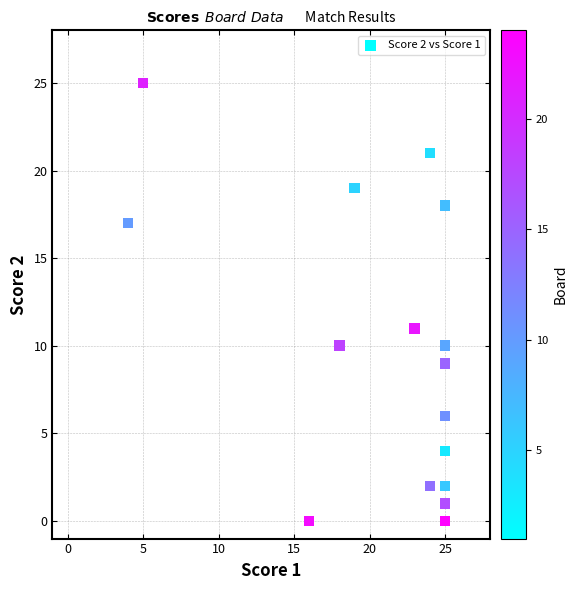

What Y value in the scatter plot is closest to 12?

11